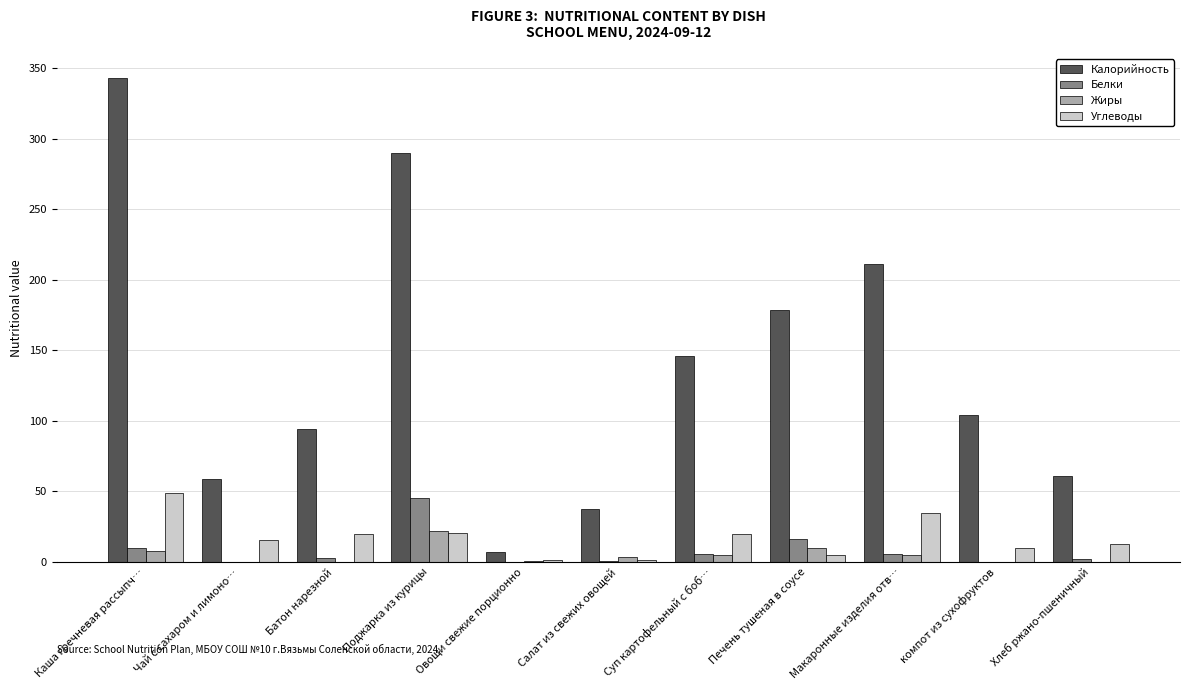

Is it true that Калорийность equals 7.2 at Овощи свежие порционно?

True